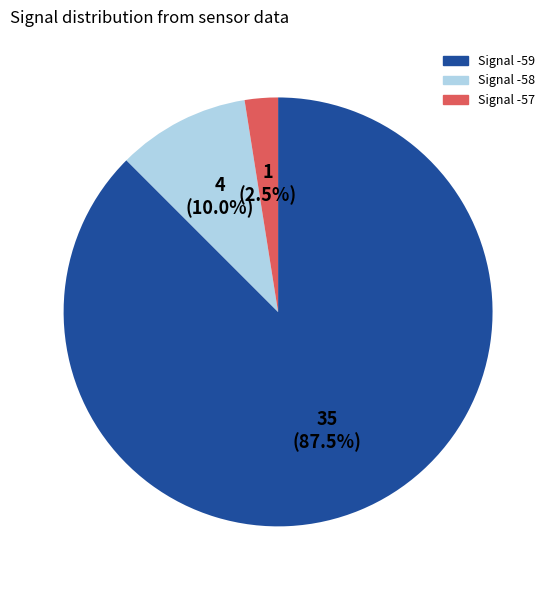

Is there a majority slice in this chart?

Yes